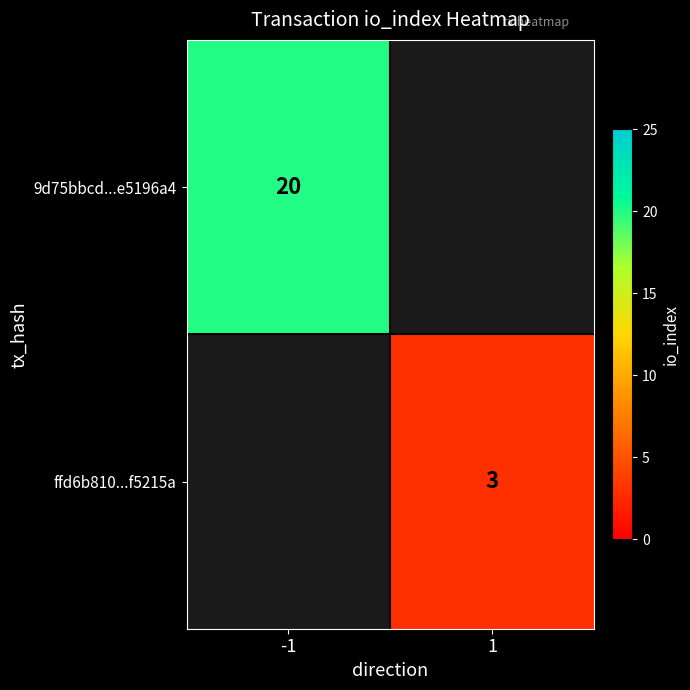

The 9d75bbcd...e5196a4 series shows 11 at -1. True or false?

False